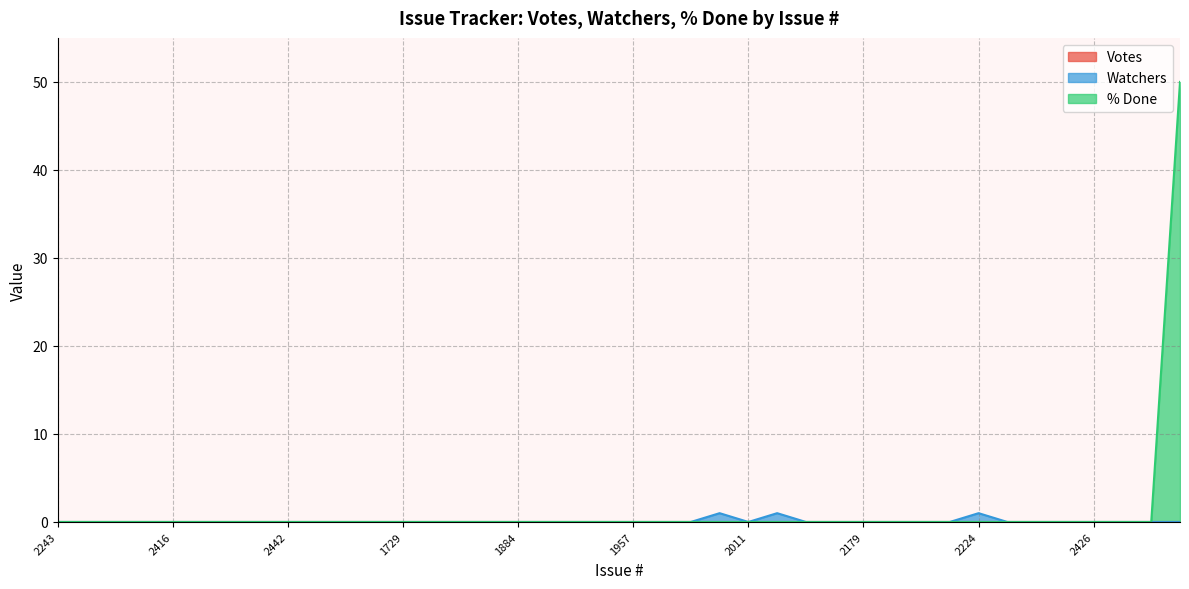

At which category is the sum across all series the highest?

2436